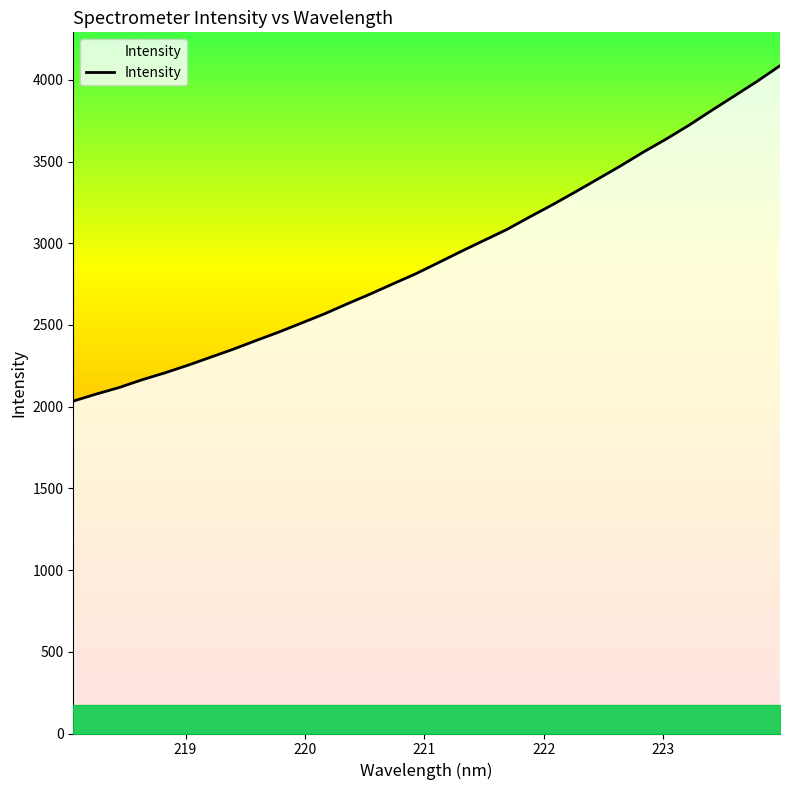

What is the maximum value shown in the chart?

4086.2